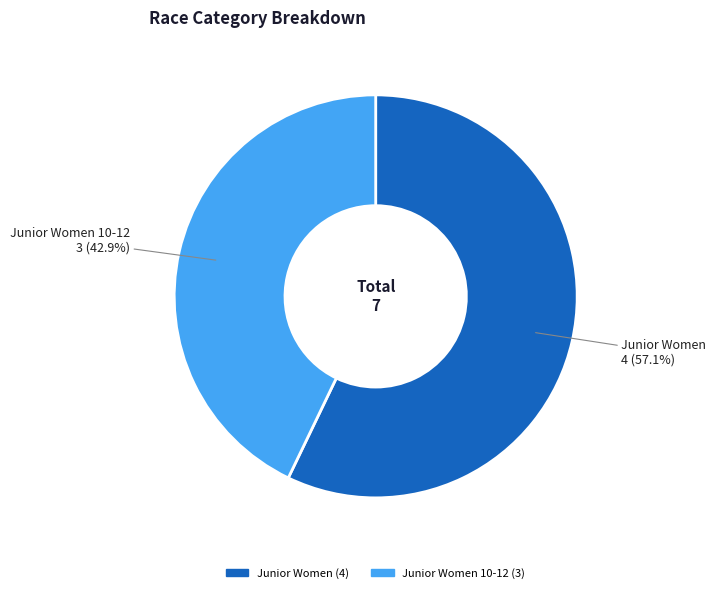

Is there any slice that represents more than half of the pie?

Yes